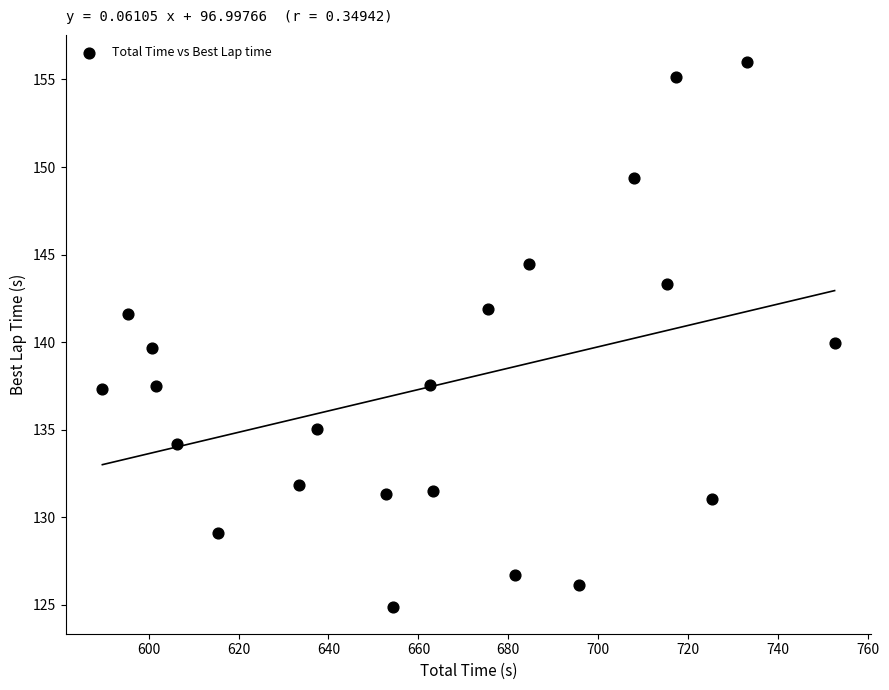

What is the range of X values (max minus min)?

162.9